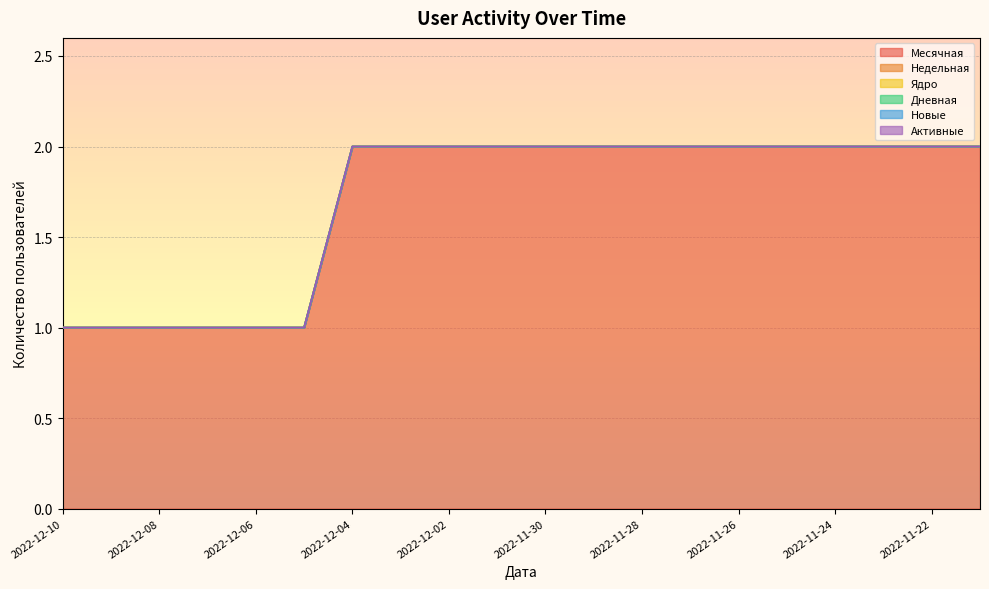

Between 2022-11-25 and 2022-11-23, which is larger?

2022-11-25